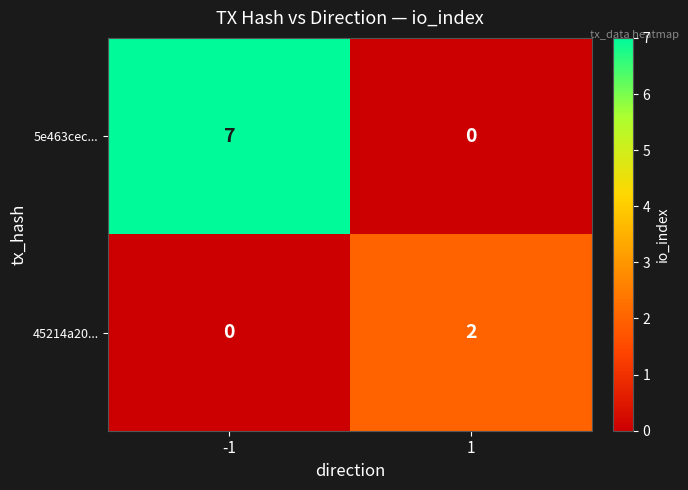

Reading left to right, list all the values displayed in this chart.

5e463cec...: 7	0
45214a20...: 0	2